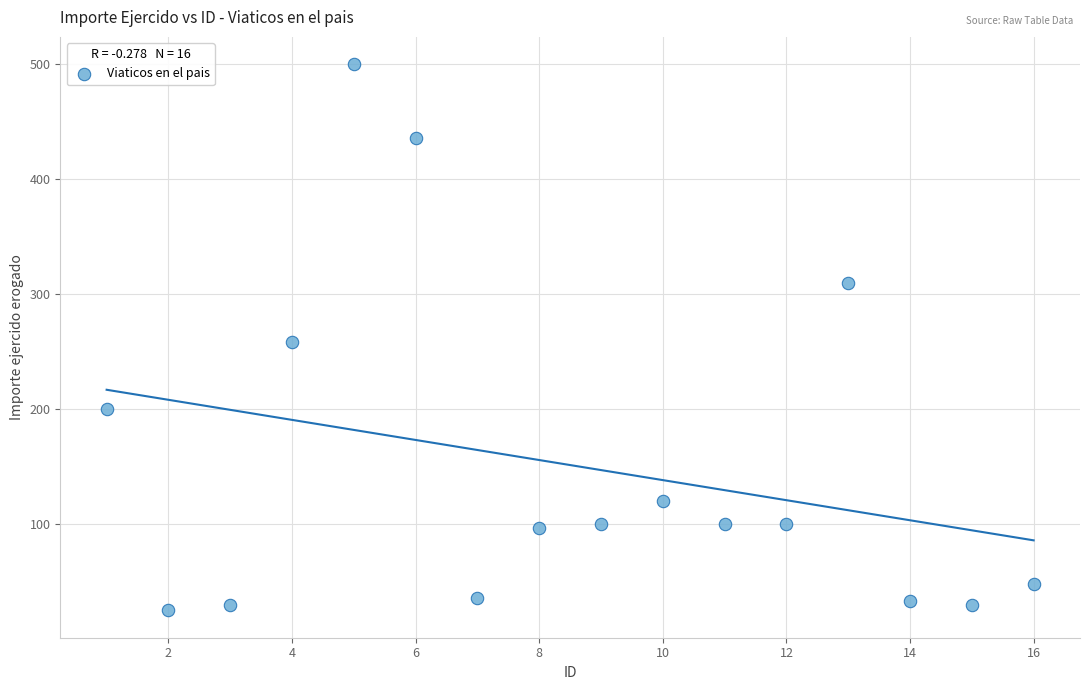

What is the range of Y values (max minus min)?

475.0